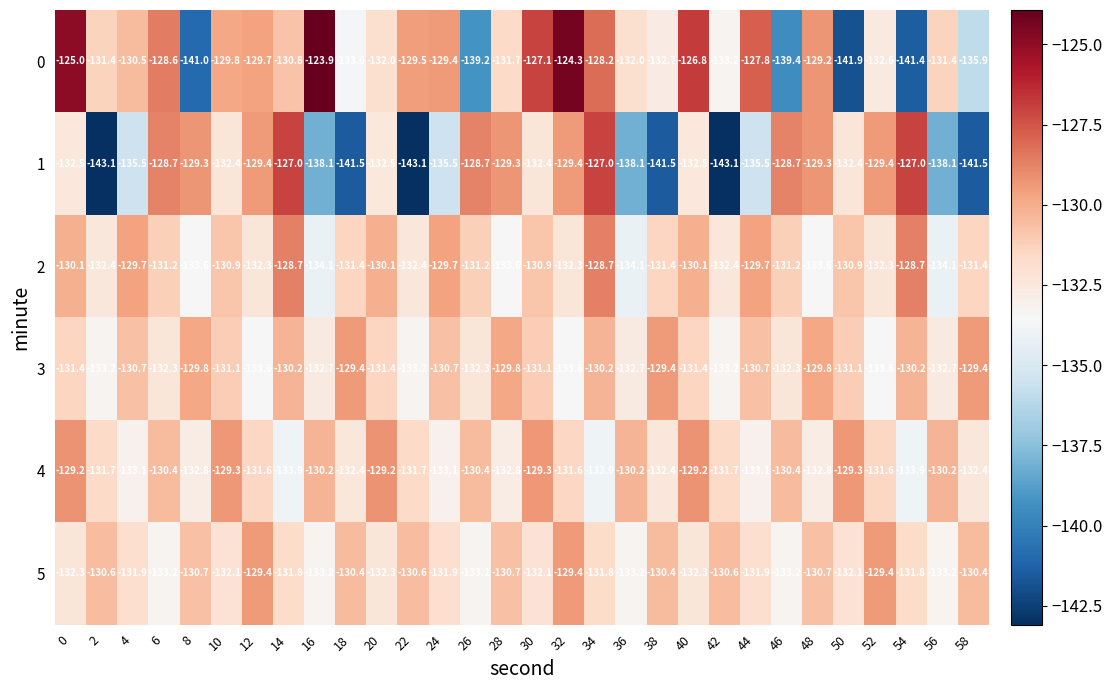

What is the sum of the 0 values at 28 and 30?

-258.8